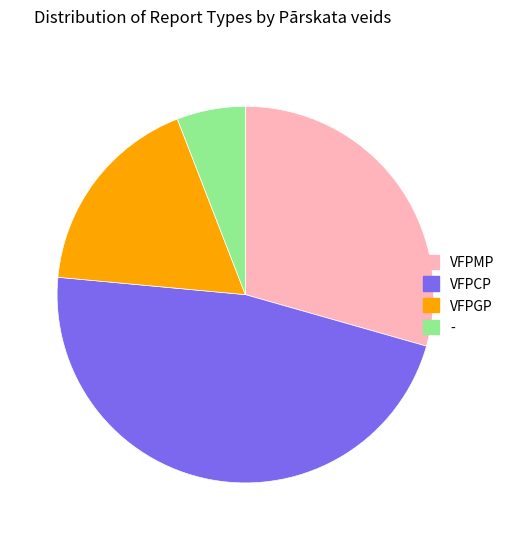

What is the largest slice in the pie chart?

VFPCP